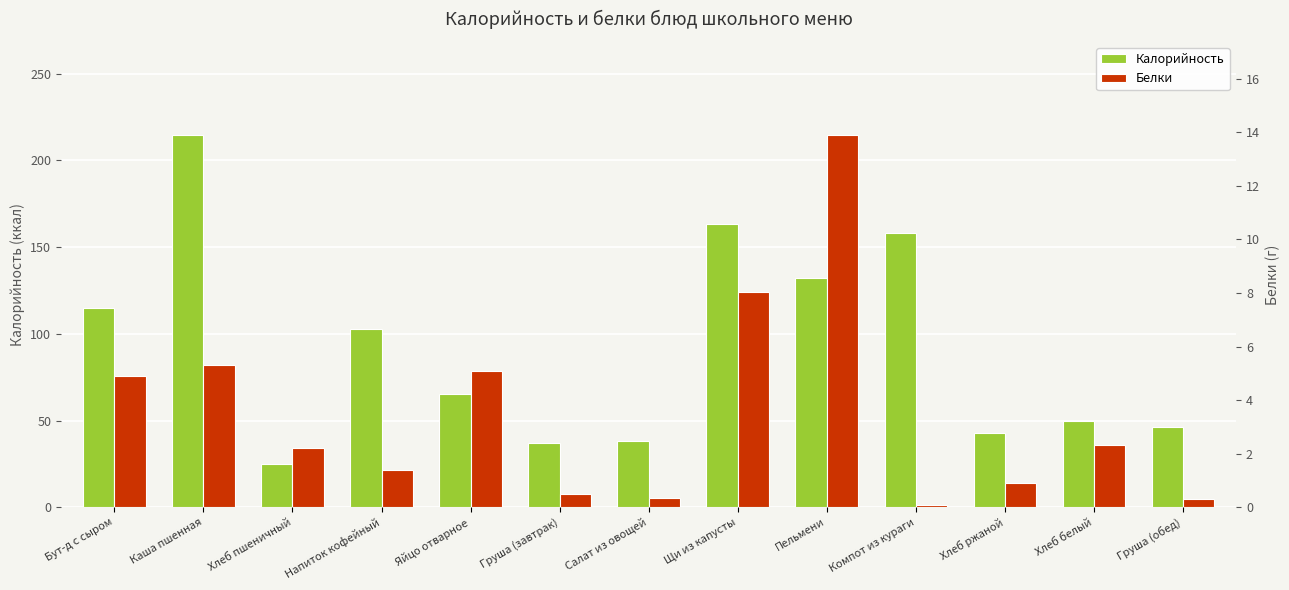

What is the value of the Белки bar at the 9th from the left?

13.9